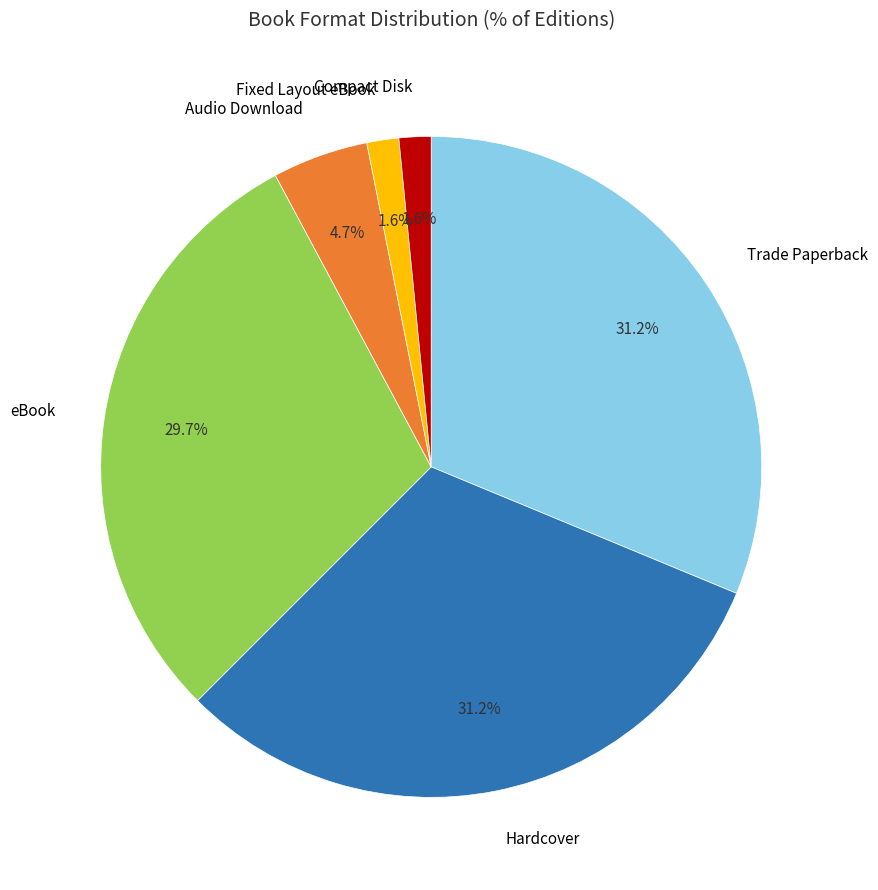

Is there any slice that represents more than half of the pie?

No